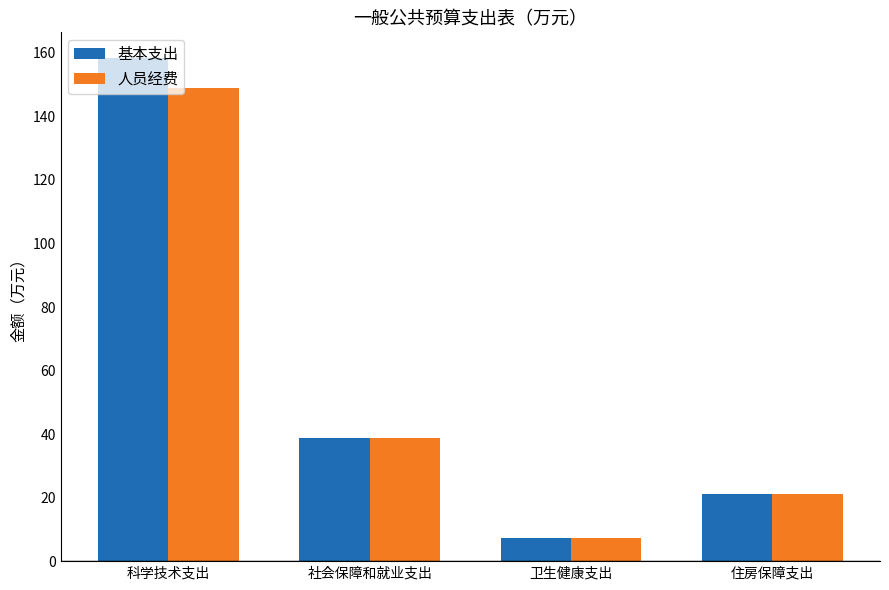

Rank the categories by 基本支出 value from lowest to highest.

卫生健康支出, 住房保障支出, 社会保障和就业支出, 科学技术支出